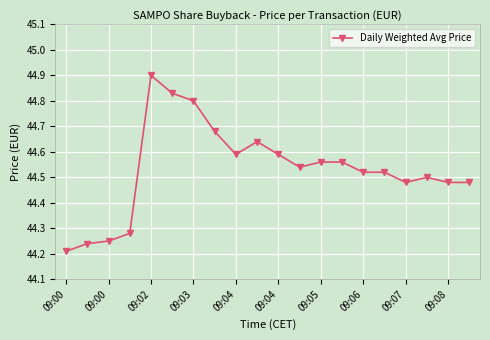

True or false: there are more than 0 points higher than both neighbors.

True